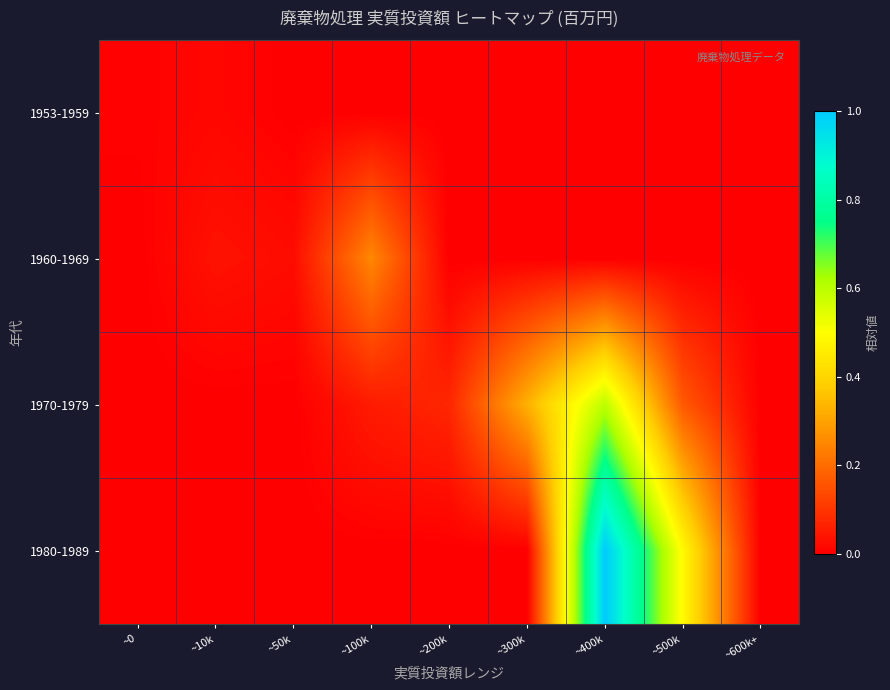

At ~600k+, list the series in order from largest to smallest.

1953-1959, 1960-1969, 1970-1979, 1980-1989